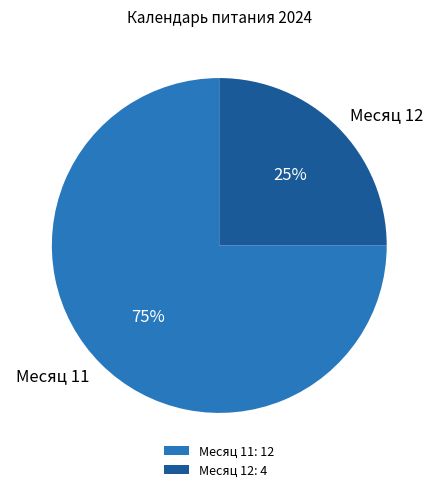

What is the majority slice?

Месяц 11